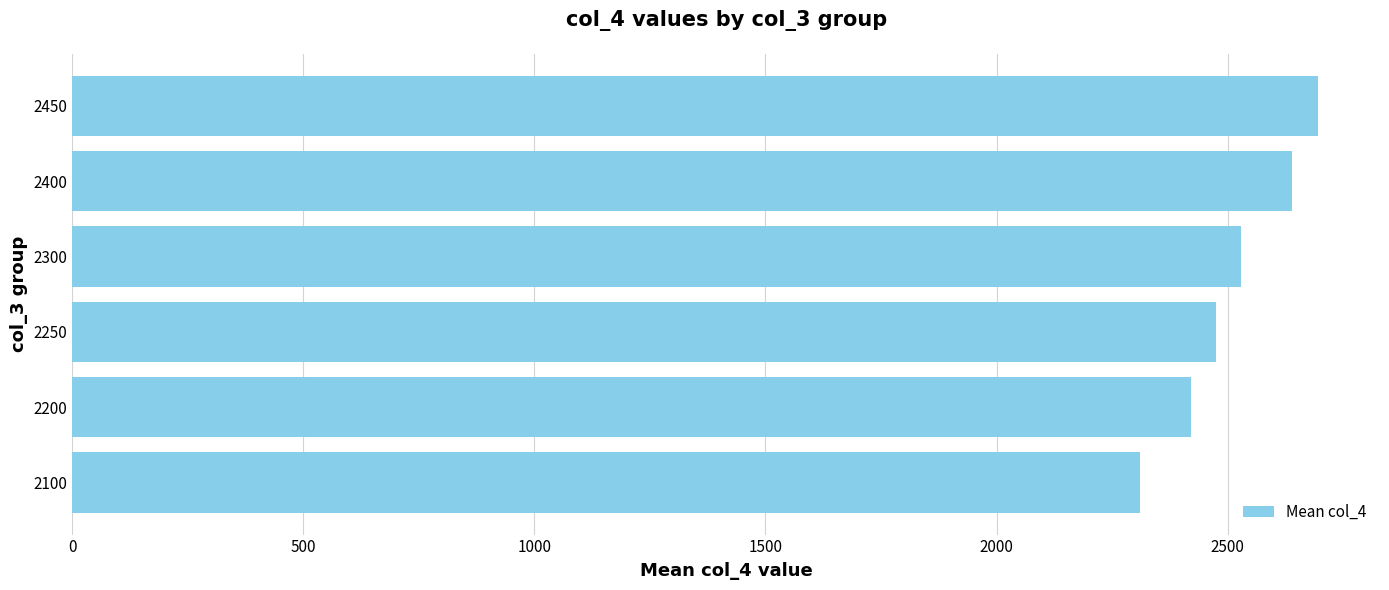

What is the difference between the maximum and minimum values?

385